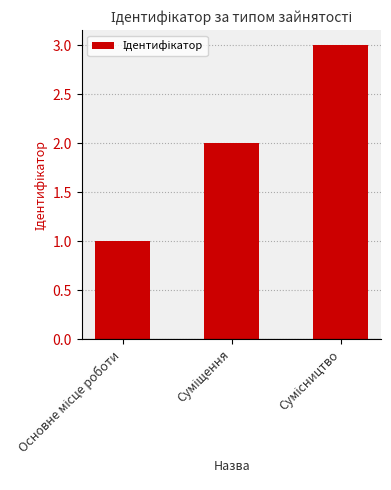

What is the greatest value displayed?

3